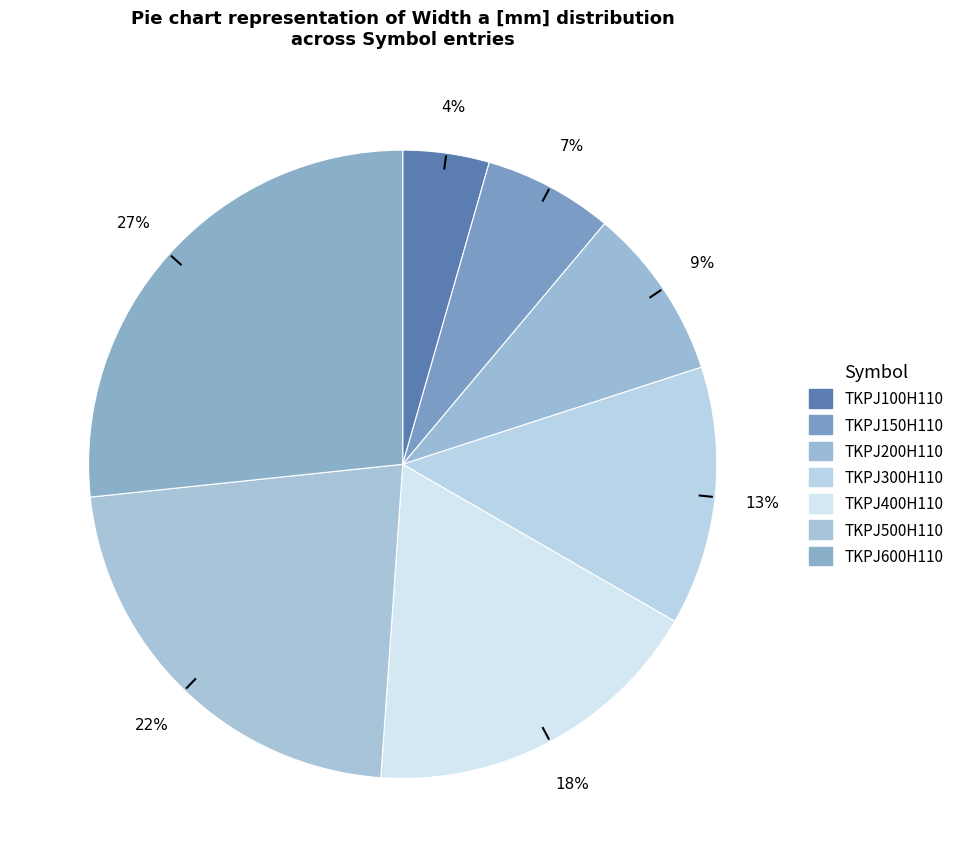

True or false: TKPJ150H110 accounts for 1% of the total.

False